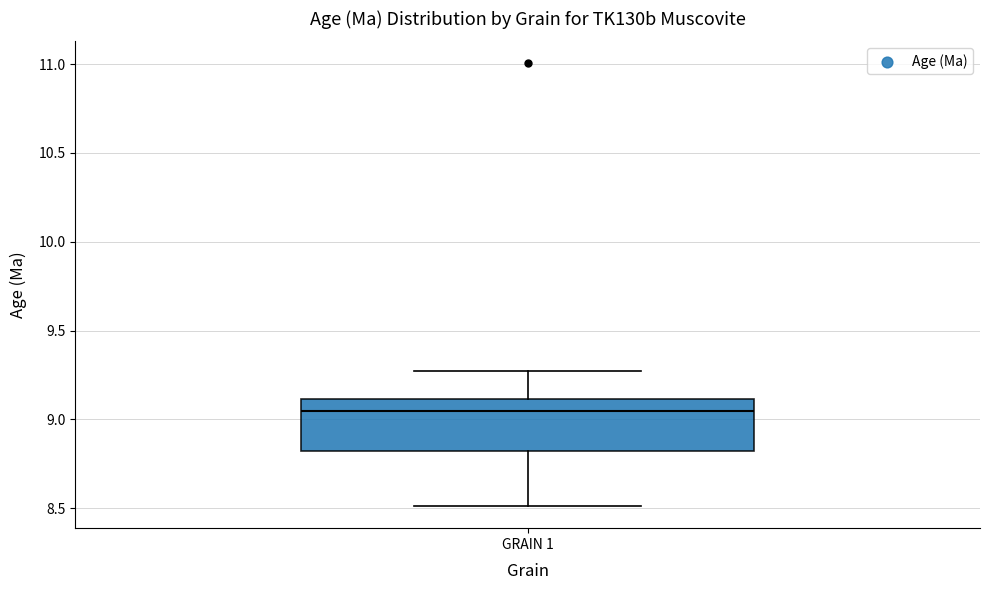

Read this box plot against the y-axis: the position of the median line, the range covered by the box, and the ends of both whiskers. The values are not printed on the chart, so give them approximately, as read against the axis.

median 9.05, box 8.80 to 9.10, whiskers 8.50 to 9.25